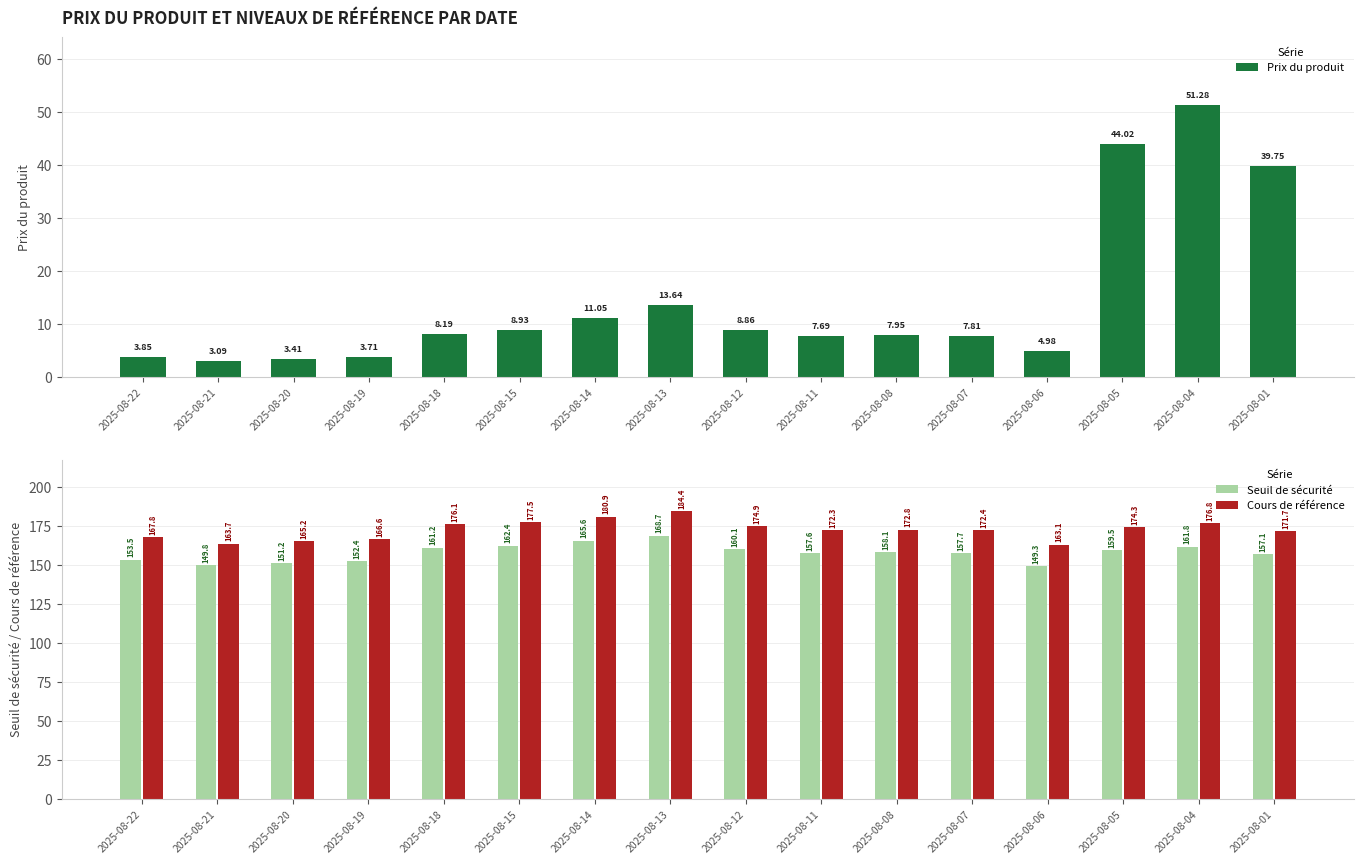

Between 2025-08-22 and 2025-08-15, which series saw the biggest shift?

Cours de référence